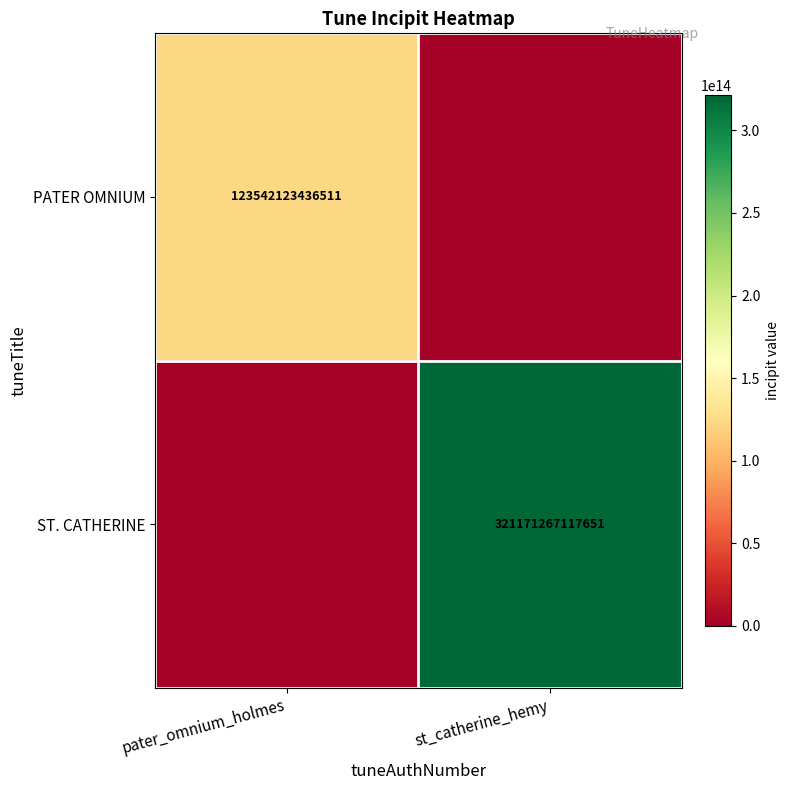

Is it true that ST. CATHERINE equals 210562363208348 at st_catherine_hemy?

False